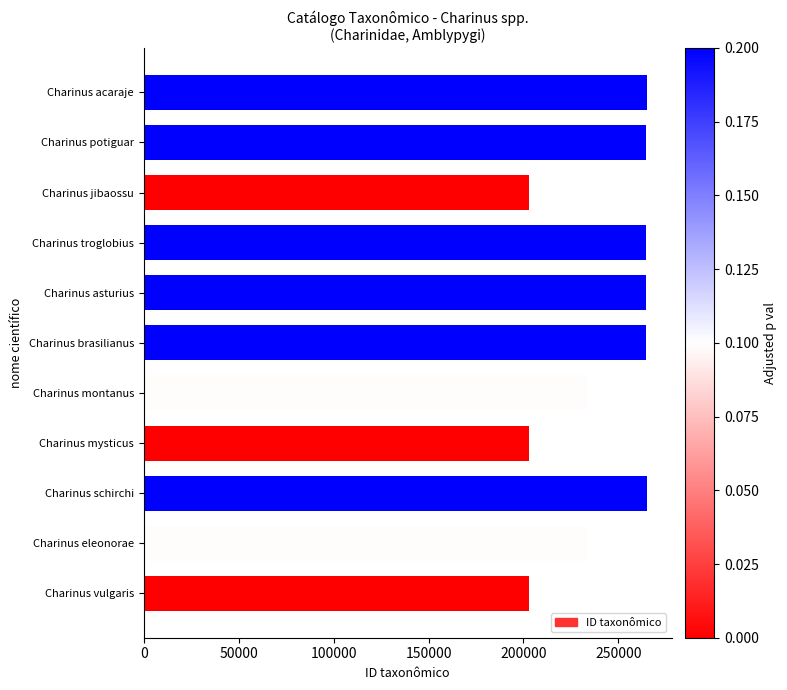

What is the approximate value at Charinus montanus?

233415